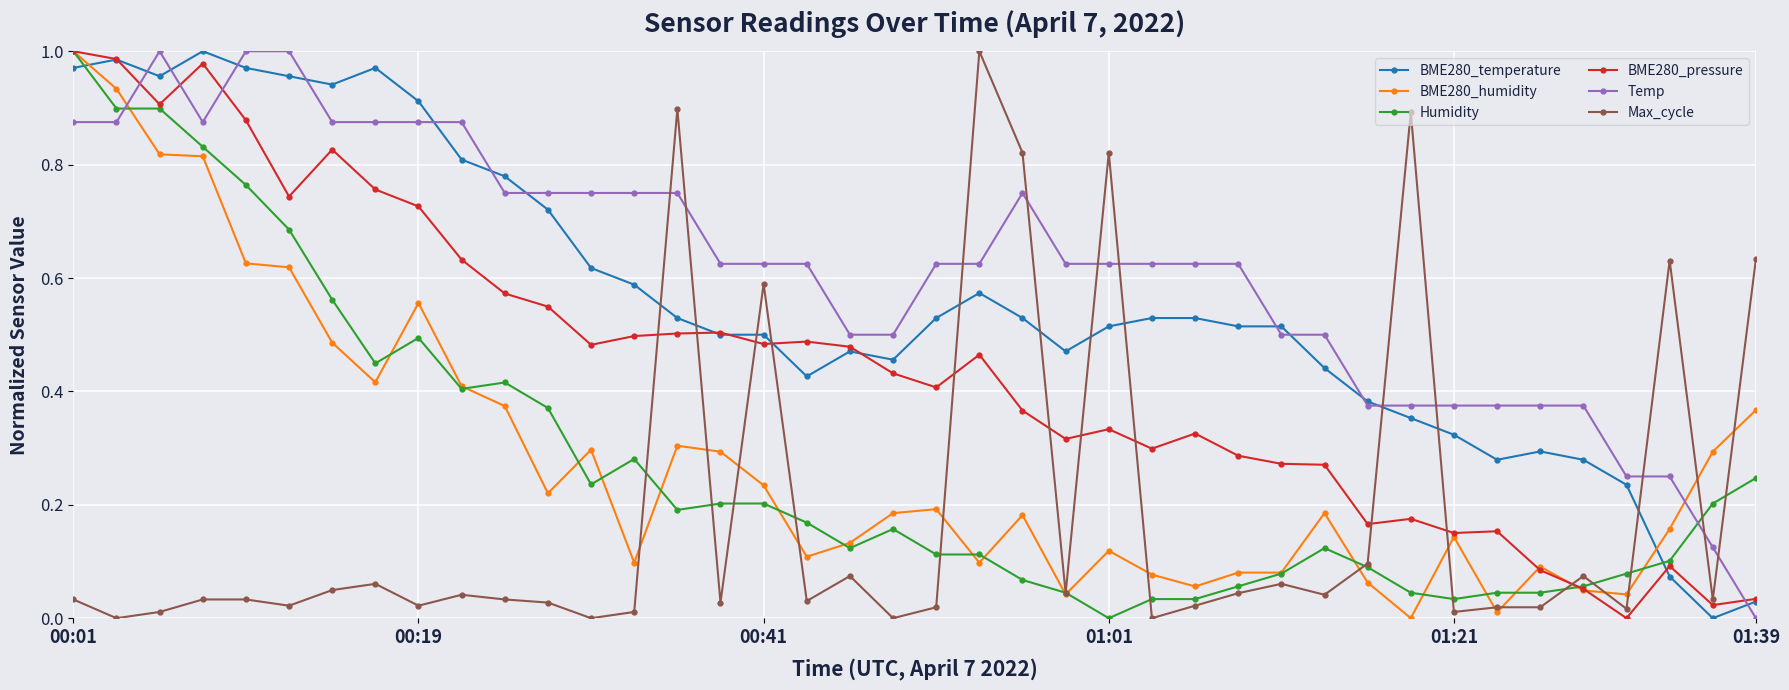

How many intersections are there between Max_cycle and Temp?

11